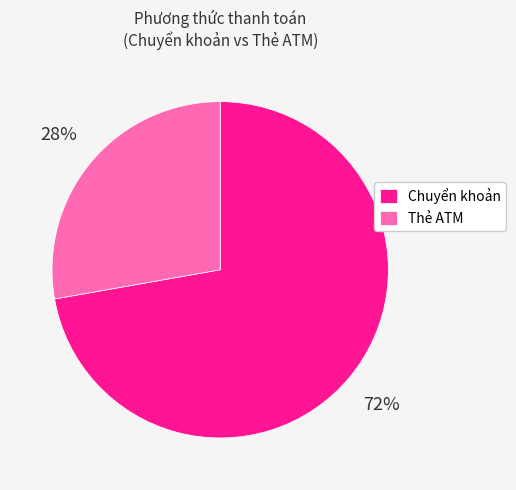

Is it true that Chuyển khoản is 66% of the pie?

False